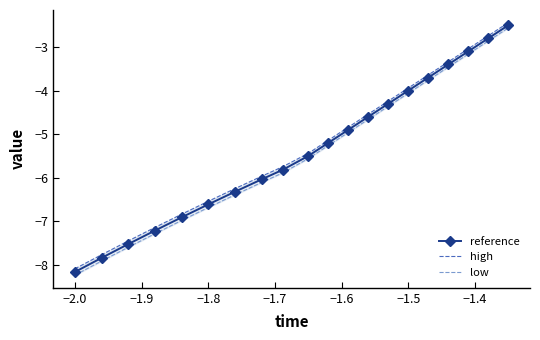

At how many categories does at least one series exceed -3?

2